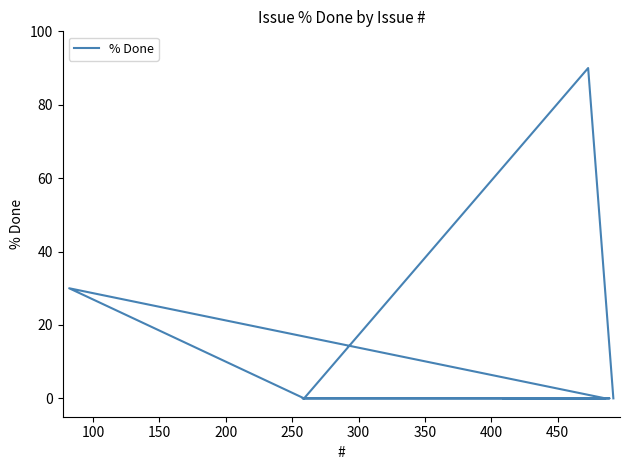

What is the sum of all values?

120